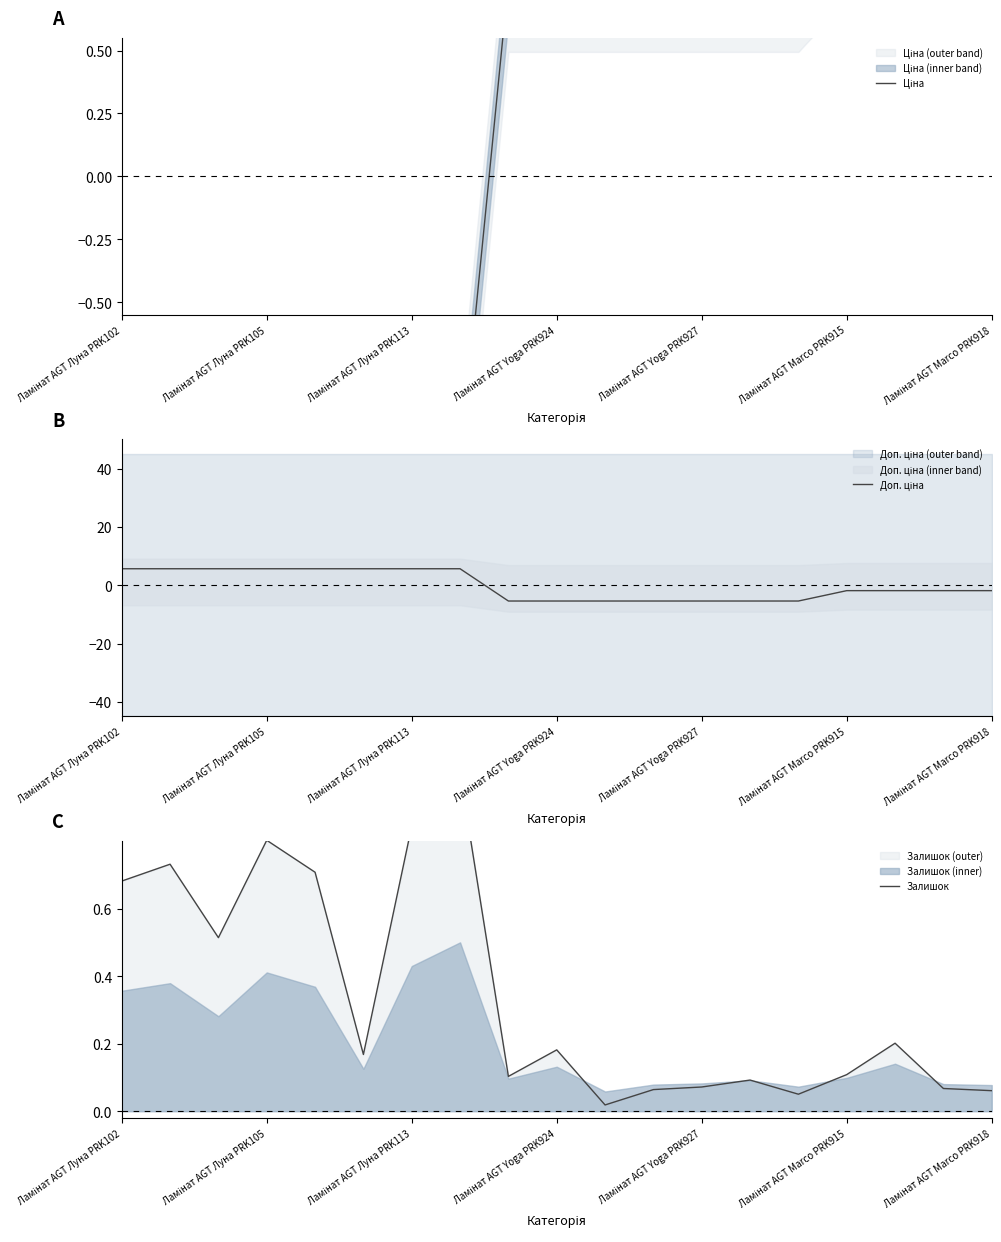

Which category has the highest value across all series?

Ламінат AGT Луна PRK102